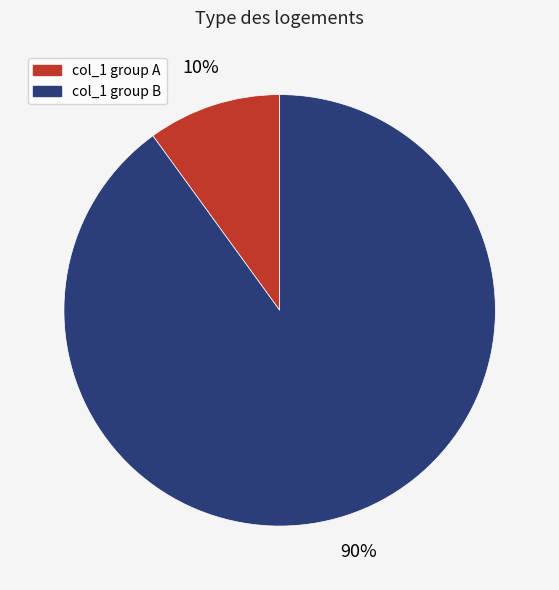

Count the number of slices in the pie.

2